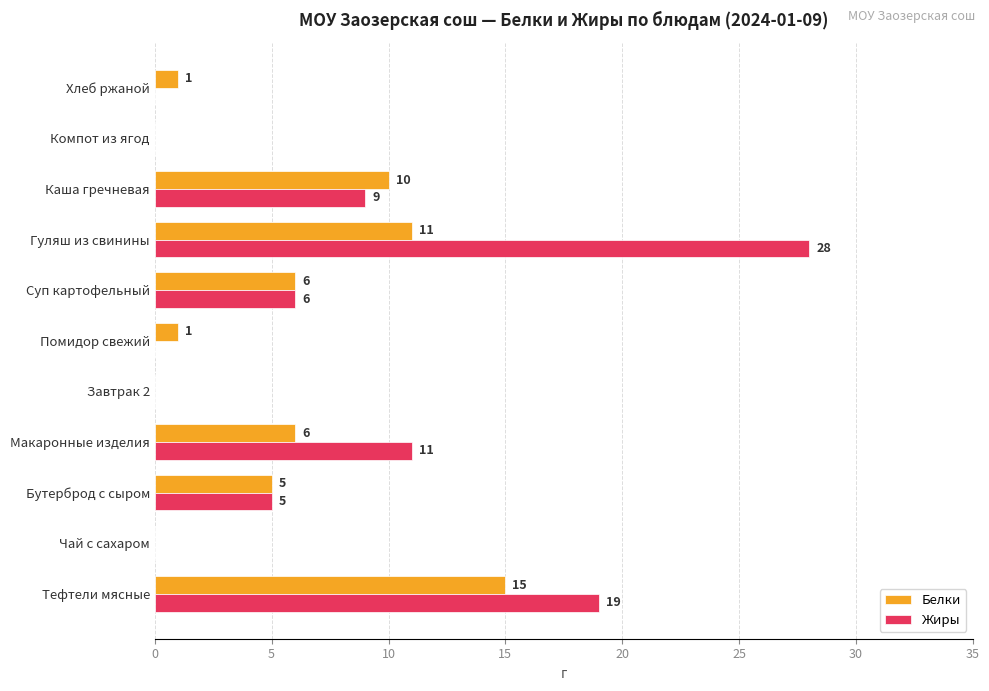

Is the value of Жиры at Компот из ягод greater than the value of Белки at Помидор свежий?

No